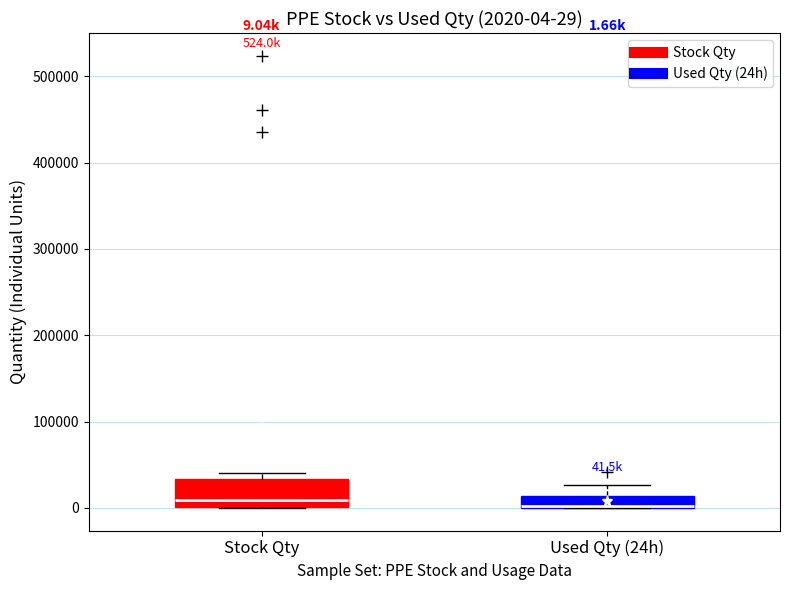

Comparing the boxes themselves (not the whiskers), which one is the tallest?

Stock Qty